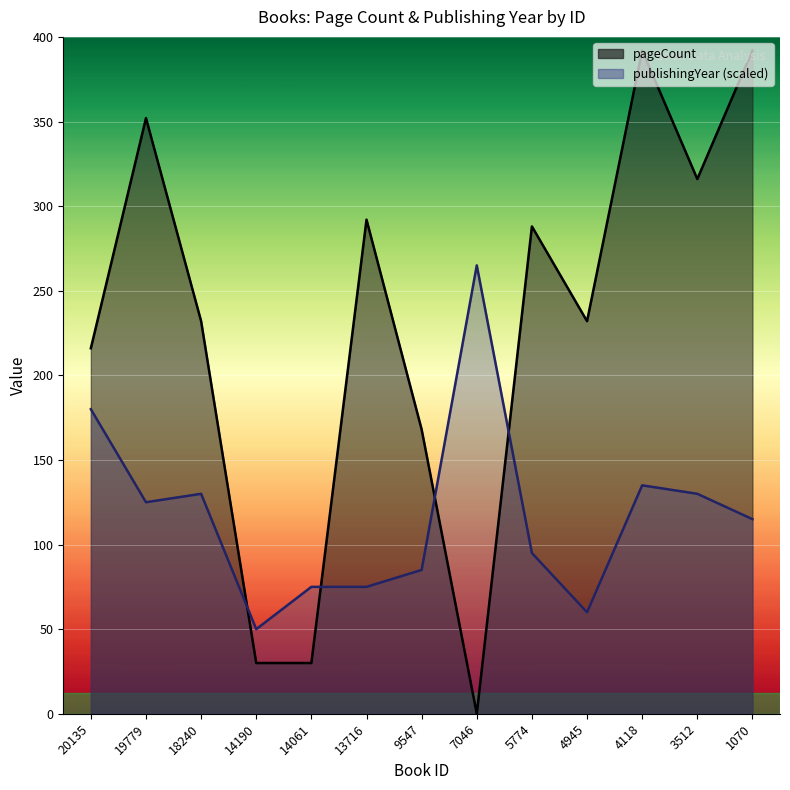

List the series in order of their peak value, highest first.

pageCount, publishingYear